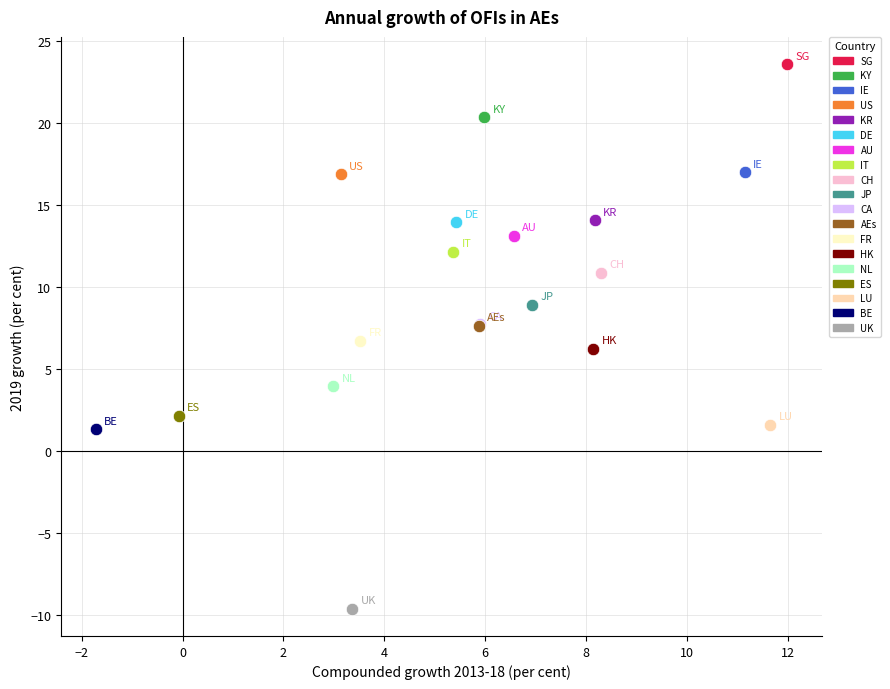

What are all the series names shown in the legend?

SG, KY, IE, US, KR, DE, AU, IT, CH, JP, CA, AEs, FR, HK, NL, ES, LU, BE, UK